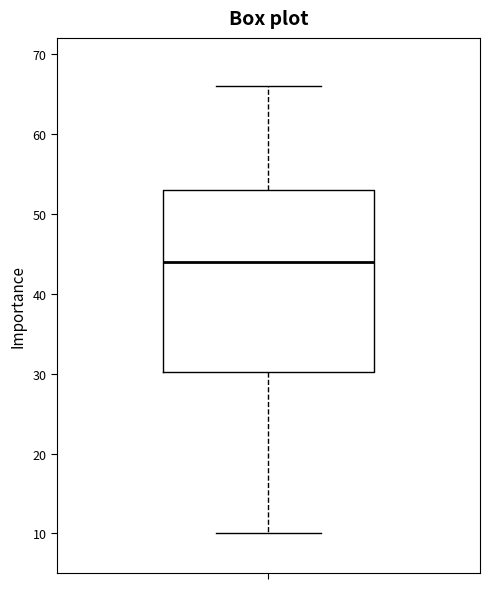

Read this box plot against the y-axis: the position of the median line, the range covered by the box, and the ends of both whiskers. The values are not printed on the chart, so give them approximately, as read against the axis.

median 44, box 30 to 53, whiskers 10 to 66